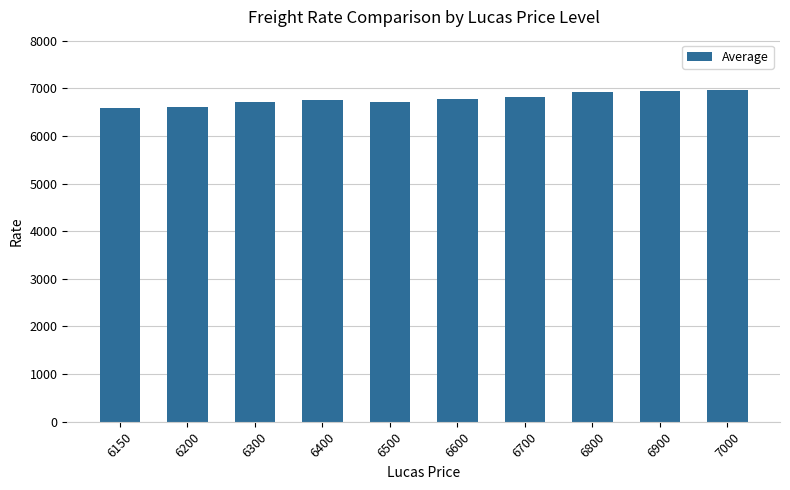

Is it true that the value at 6800 is 6913?

True